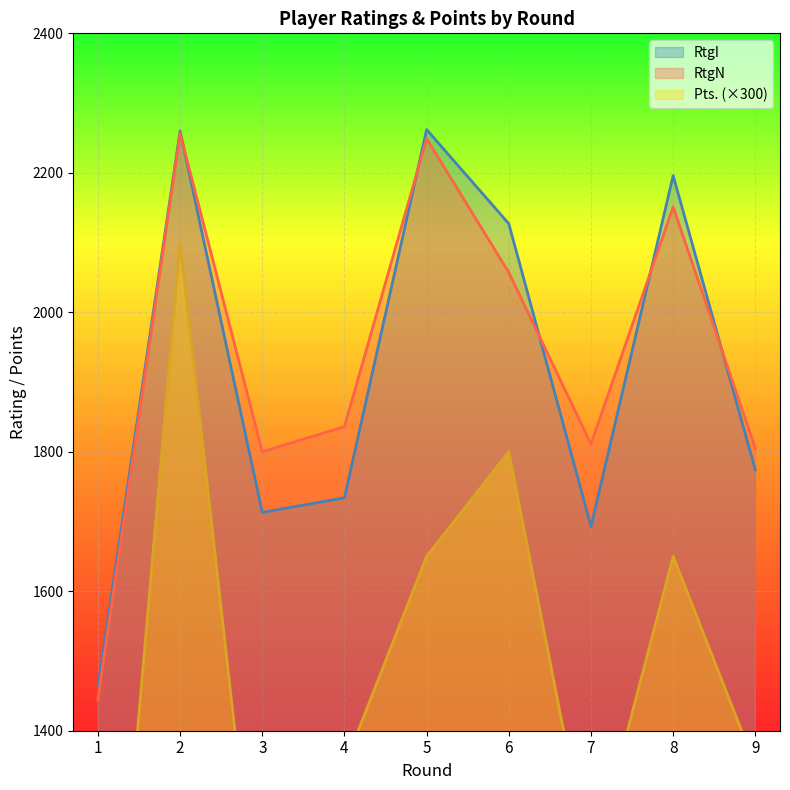

What is the lowest value of the Pts. series?

750